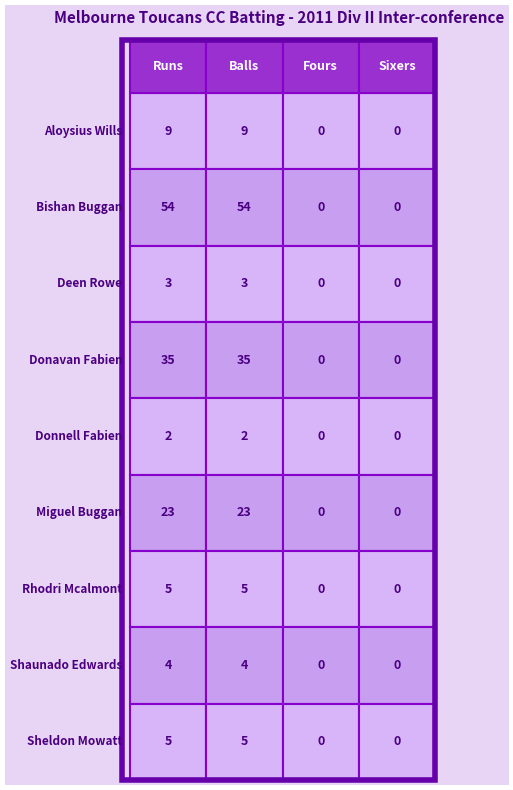

Which series changed the most between 1 and 3?

Bishan Buggan